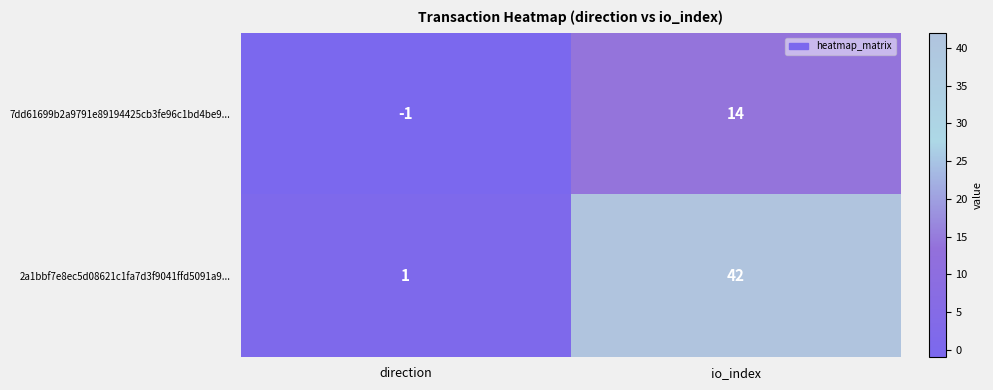

How many distinct data groups are displayed?

2